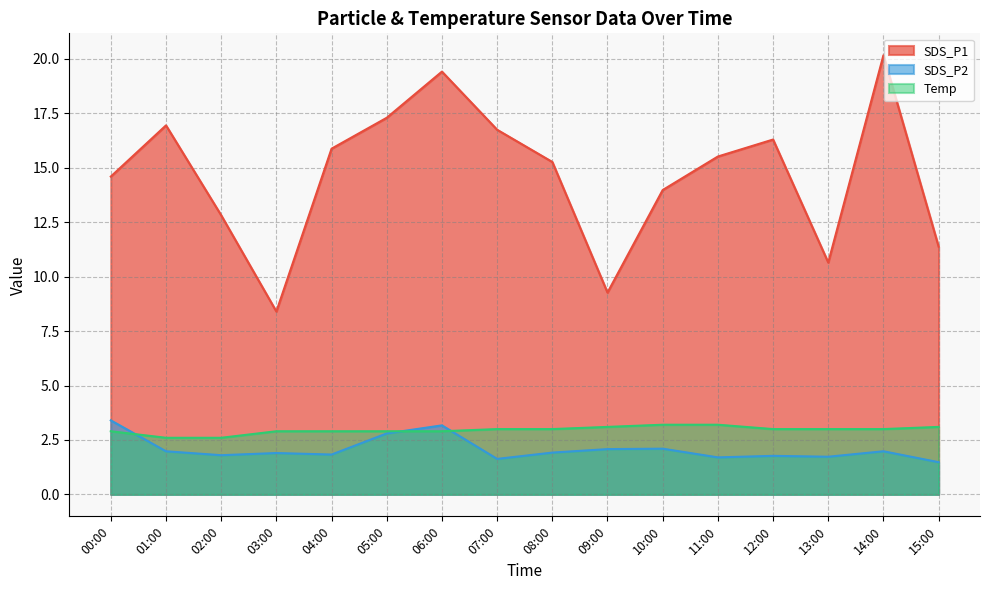

How many interior local valleys does the SDS_P2 series have?

5